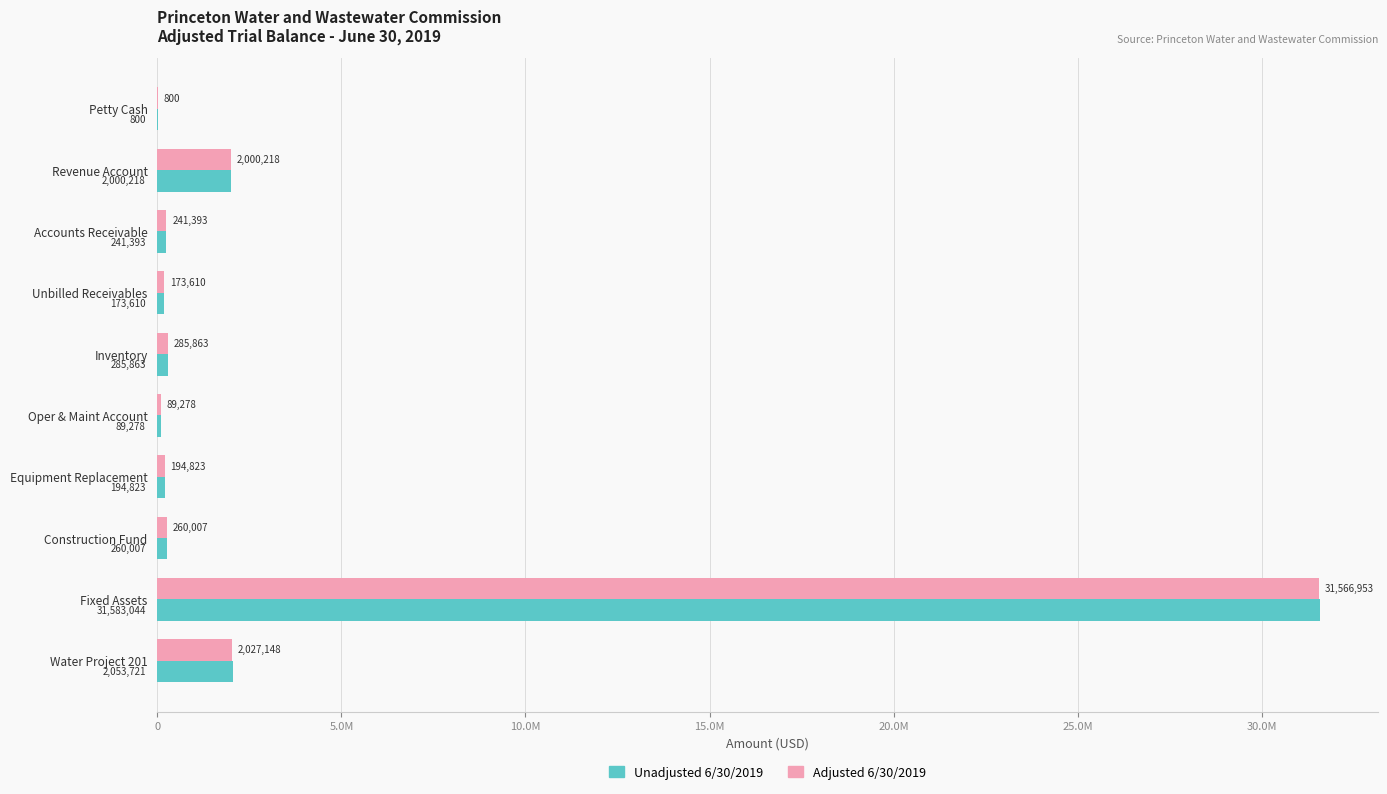

What are all the series names shown in the legend?

Unadjusted 6/30/2019, Adjusted 6/30/2019